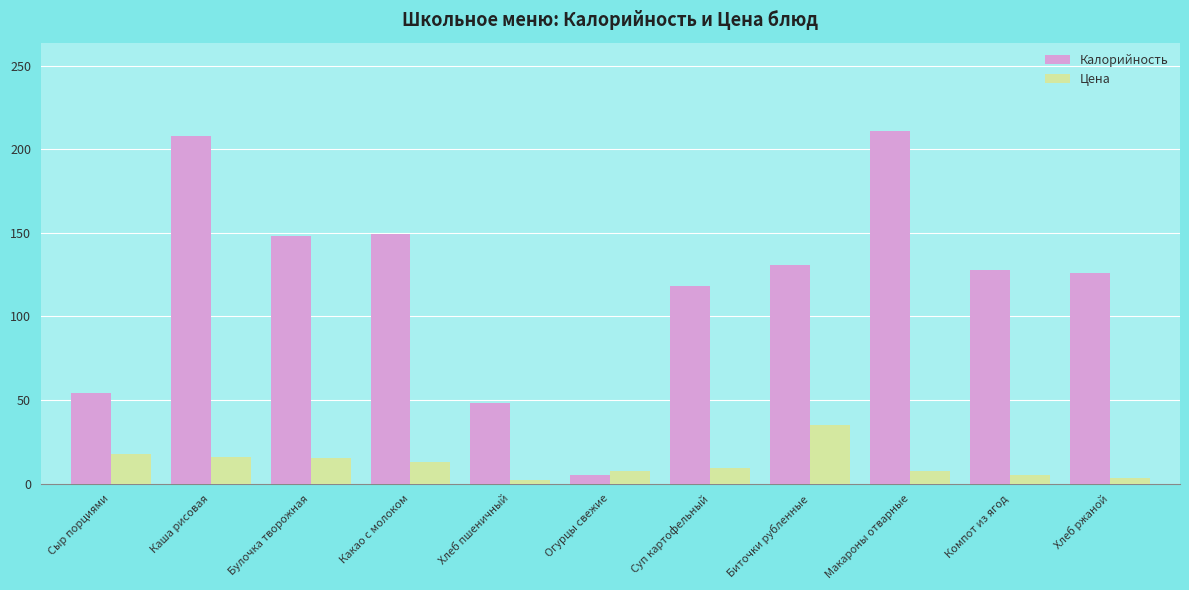

True or false: Цена has a value of 24.6 at Булочка творожная.

False